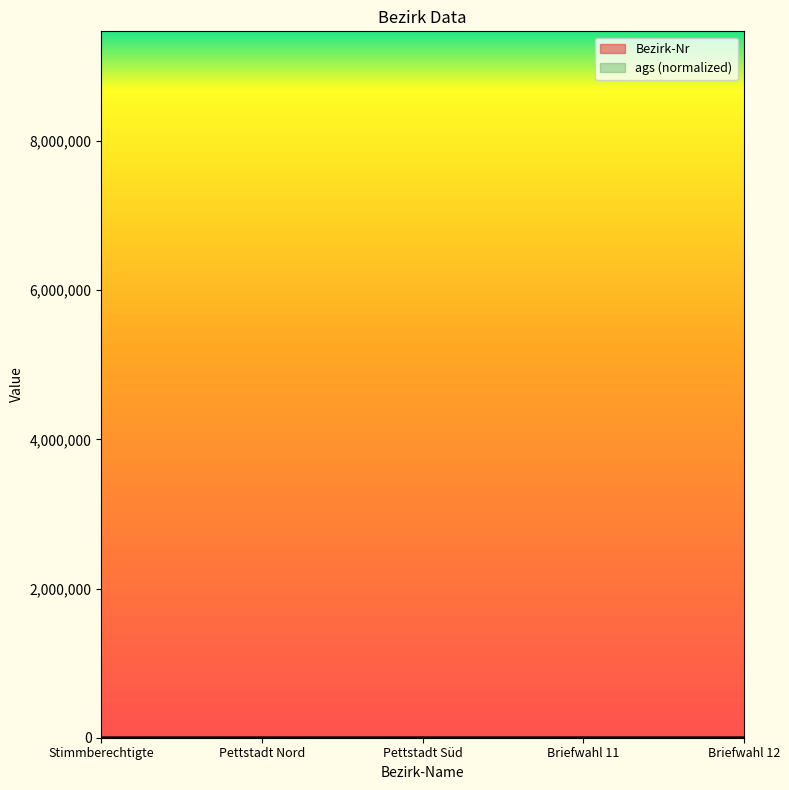

What is the average value?

5